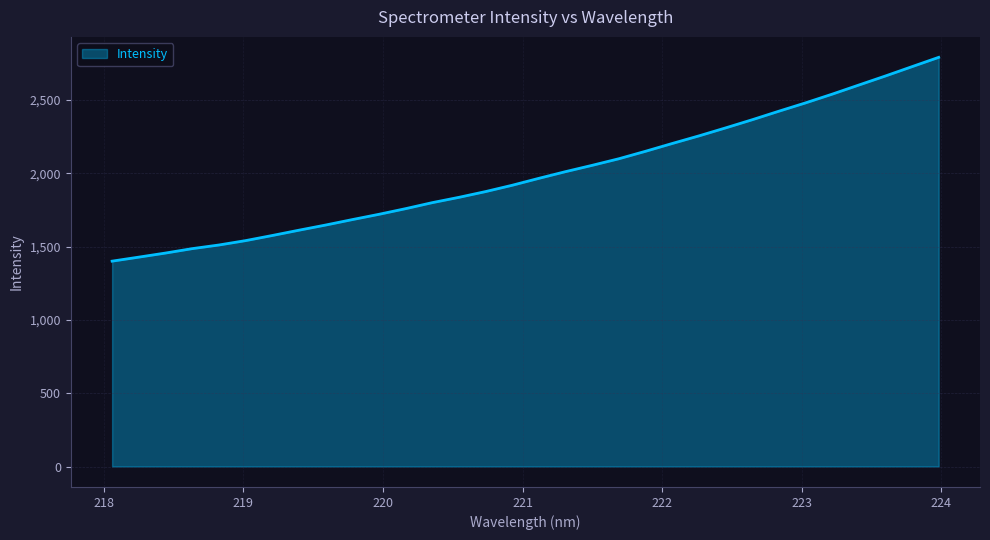

What is the maximum value shown in the chart?

2789.6